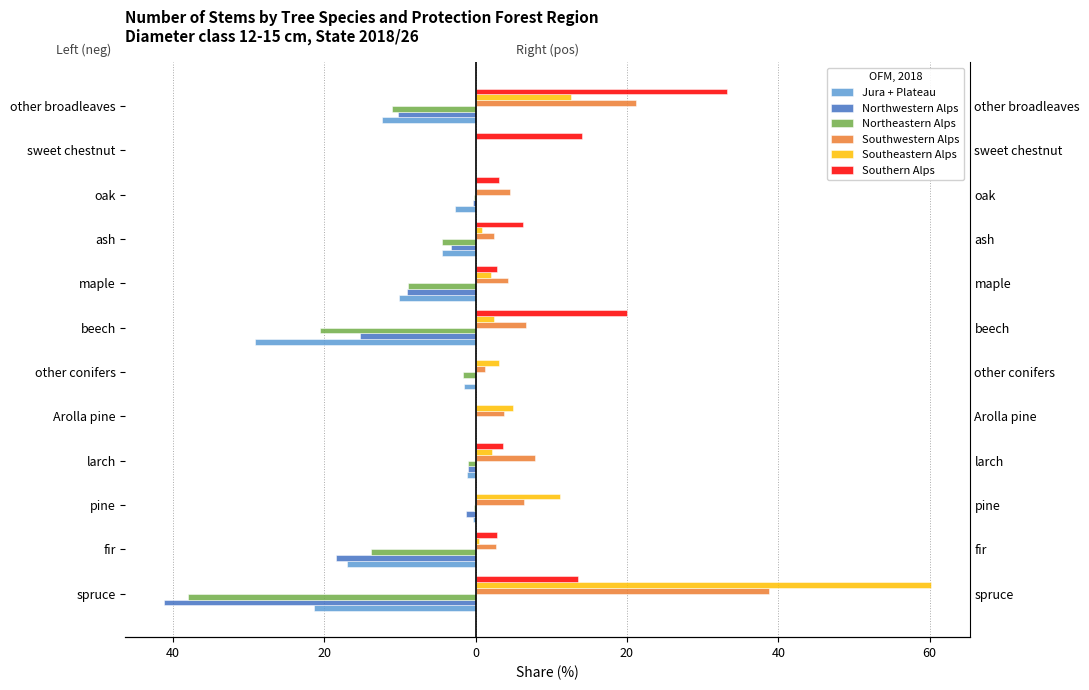

Reading right to left, transcribe all the data shown in this chart.

Jura + Plateau: -12.3	0.0	-2.7	-4.4	-10.1	-29.2	-1.5	0.0	-1.1	-0.4	-17.0	-21.3
Northwestern Alps: -10.2	0.0	-0.3	-3.2	-9.0	-15.3	-0.1	0.0	-1.0	-1.2	-18.4	-41.2
Northeastern Alps: -11.1	0.0	-0.2	-4.4	-8.9	-20.6	-1.7	0.0	-1.0	-0.2	-13.8	-38.0
Southwestern Alps: 21.2	0.0	4.6	2.5	4.3	6.7	1.2	3.7	7.8	6.4	2.7	38.8
Southeastern Alps: 12.6	0.0	0.0	0.9	2.0	2.4	3.1	4.9	2.2	11.2	0.5	60.2
Southern Alps: 33.2	14.1	3.1	6.3	2.9	20.0	0.1	0.1	3.6	0.1	2.8	13.6